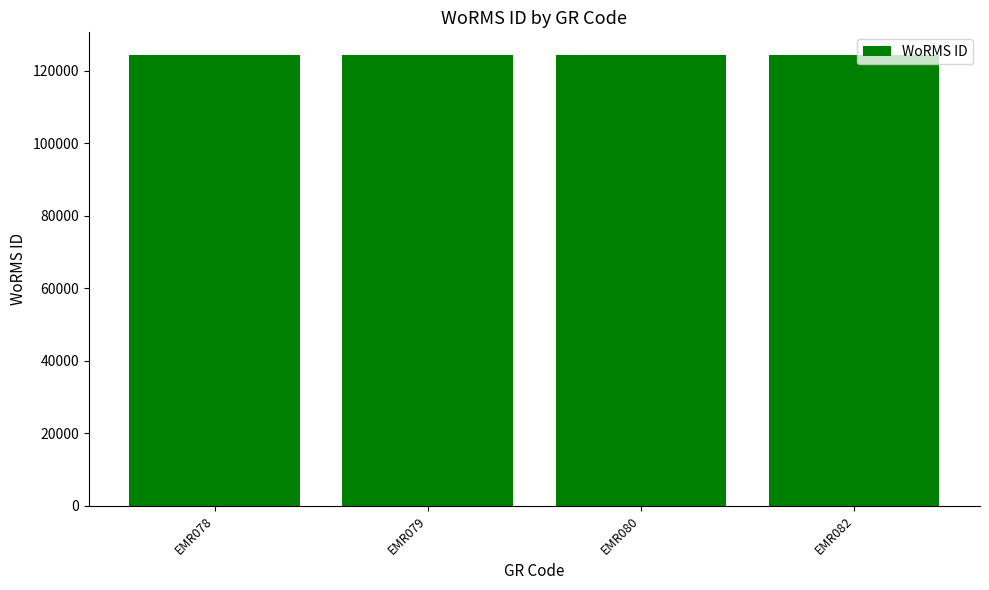

What is the value of the 3rd bar from the left?

124319